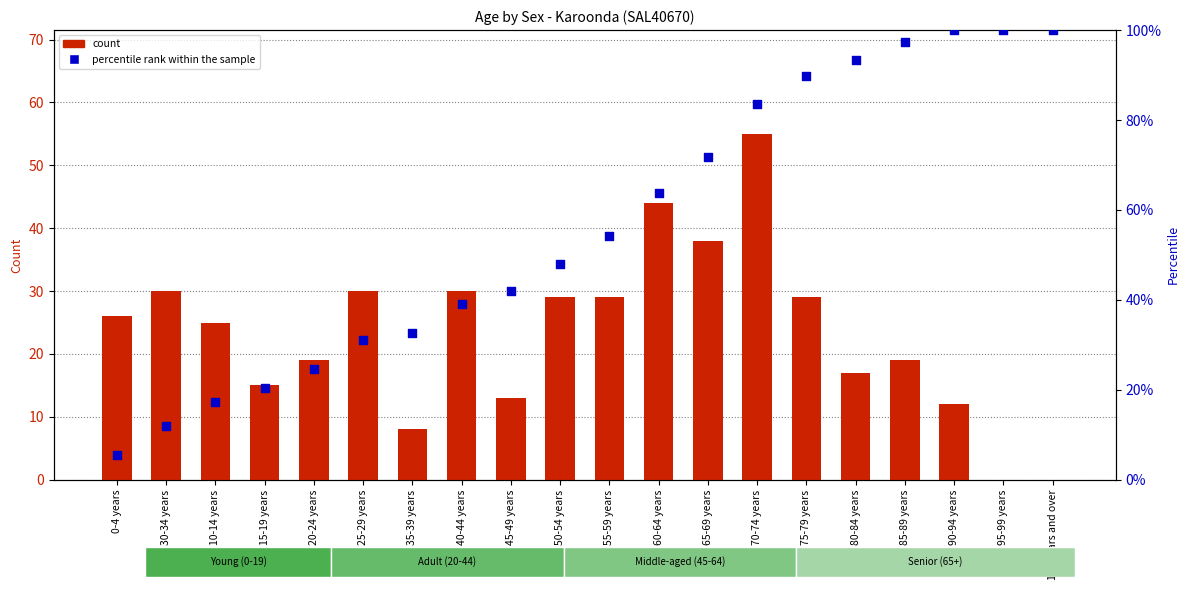

Which series has the largest total across all categories?

percentile rank within the sample